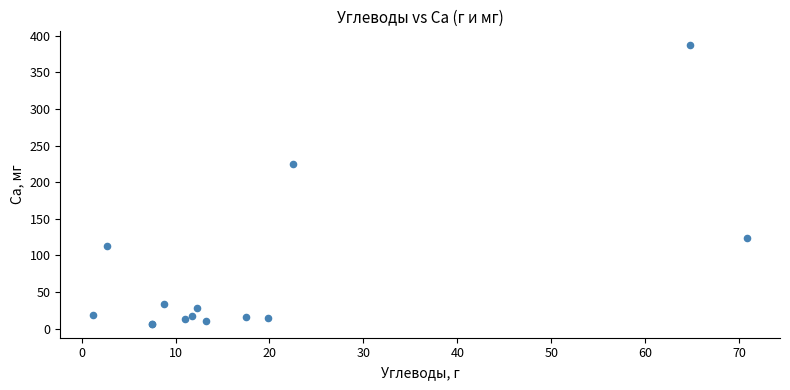

What Y value in the scatter plot is closest to 196?

224.7